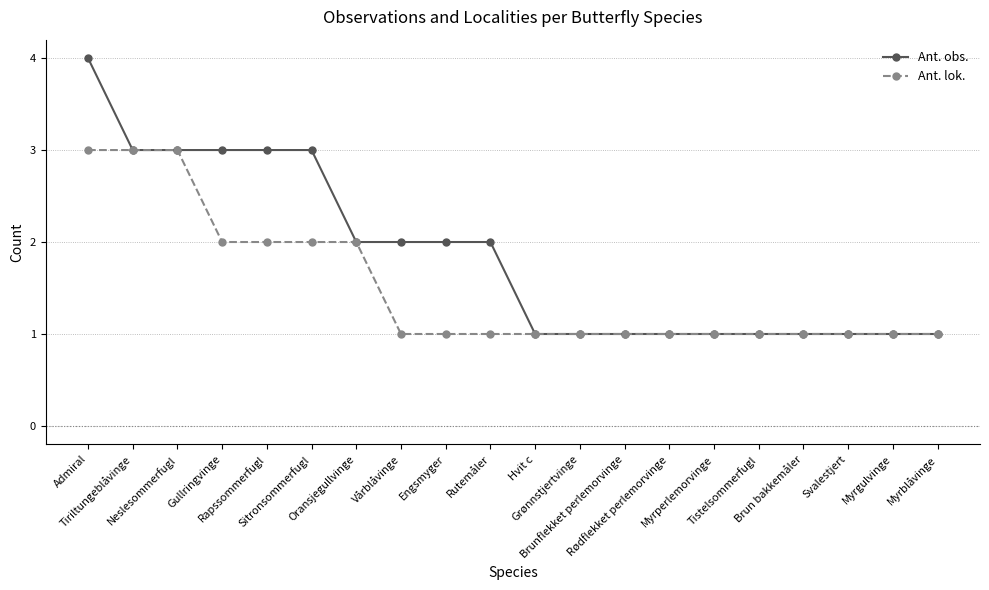

Reading right to left, what are all the values shown in this chart?

Ant. obs.: Myrblåvinge=1	Myrgulvinge=1	Svalestjert=1	Brun bakkemåler=1	Tistelsommerfugl=1	Myrperlemorvinge=1	Rødflekket perlemorvinge=1	Brunflekket perlemorvinge=1	Grønnstjertvinge=1	Hvit c=1	Rutemåler=2	Engsmyger=2	Vårblåvinge=2	Oransjegullvinge=2	Sitronsommerfugl=3	Rapssommerfugl=3	Gullringvinge=3	Neslesommerfugl=3	Tiriltungeblåvinge=3	Admiral=4
Ant. lok.: Myrblåvinge=1	Myrgulvinge=1	Svalestjert=1	Brun bakkemåler=1	Tistelsommerfugl=1	Myrperlemorvinge=1	Rødflekket perlemorvinge=1	Brunflekket perlemorvinge=1	Grønnstjertvinge=1	Hvit c=1	Rutemåler=1	Engsmyger=1	Vårblåvinge=1	Oransjegullvinge=2	Sitronsommerfugl=2	Rapssommerfugl=2	Gullringvinge=2	Neslesommerfugl=3	Tiriltungeblåvinge=3	Admiral=3